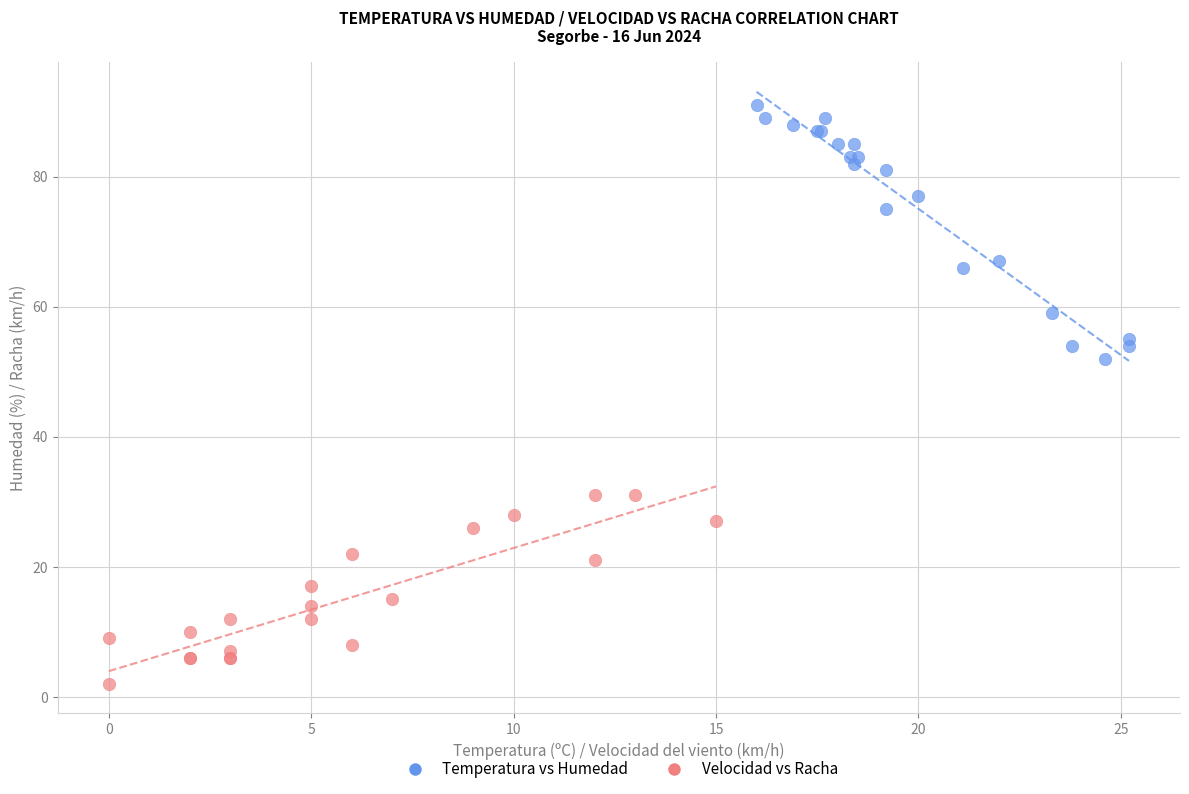

Which series contains the highest Y value?

Temperatura vs Humedad